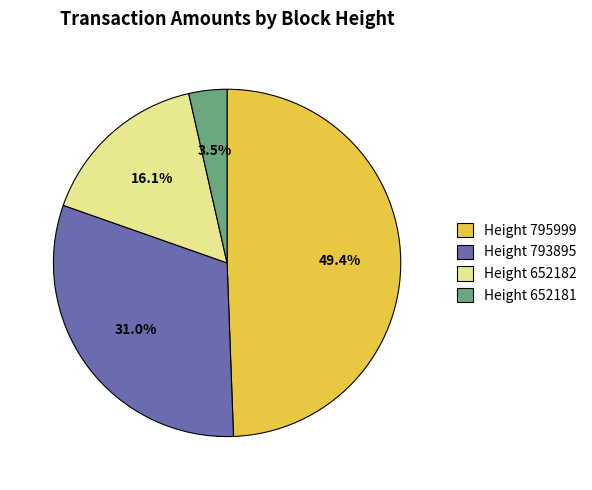

Rank the categories by value from highest to lowest.

Height 795999, Height 793895, Height 652182, Height 652181